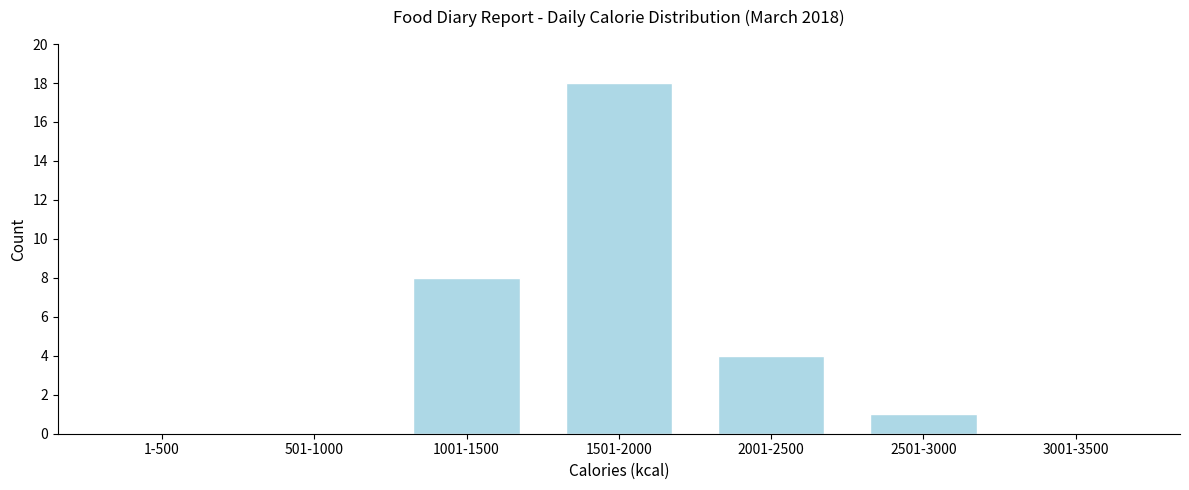

Reading right to left, extract all data points from this chart.

3001-3500=0	2501-3000=1	2001-2500=4	1501-2000=18	1001-1500=8	501-1000=0	1-500=0